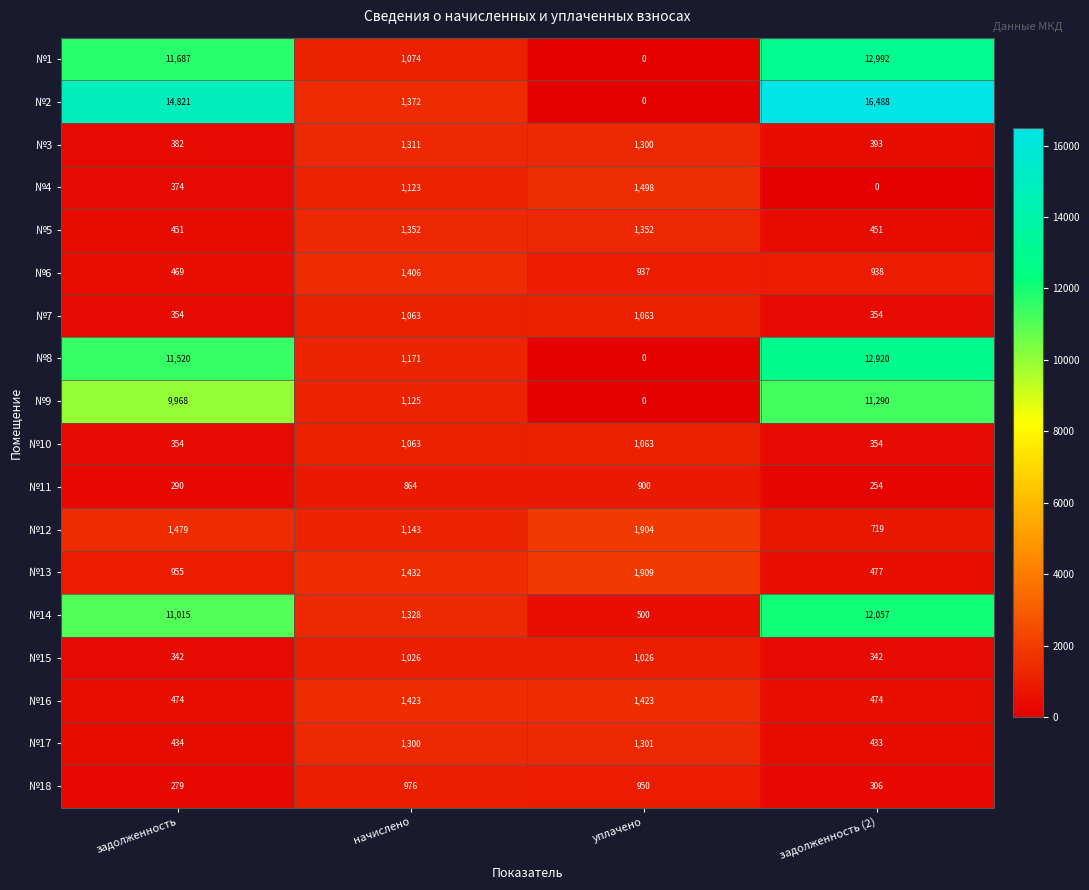

What is the sum of the №10 values at уплачено and начислено?

2126